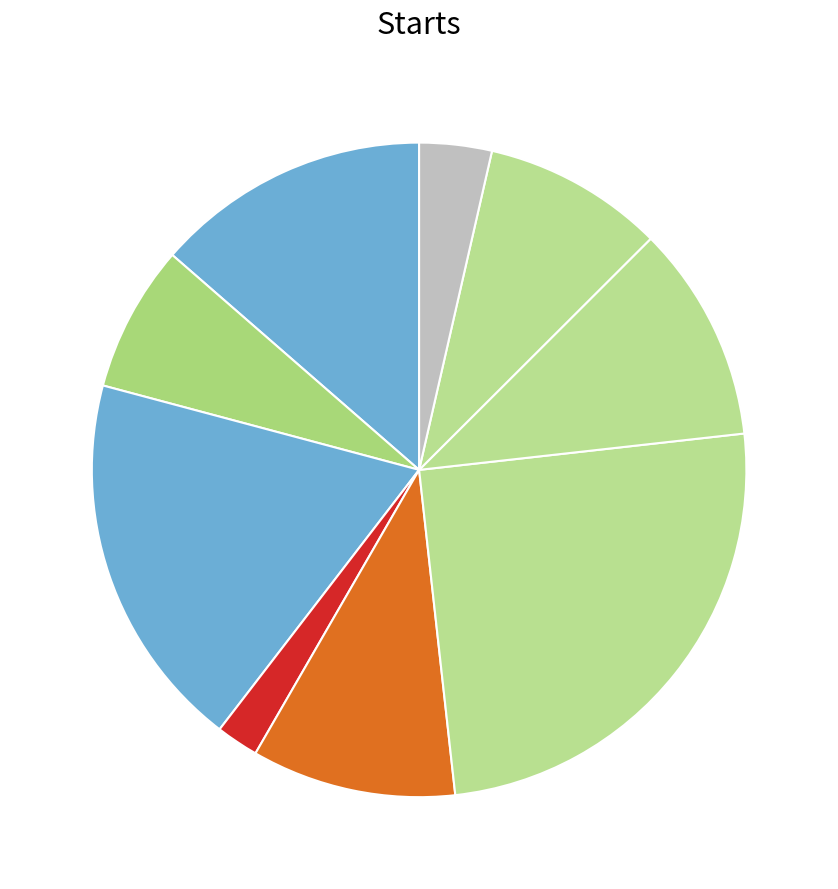

How many slices are in this pie chart?

9